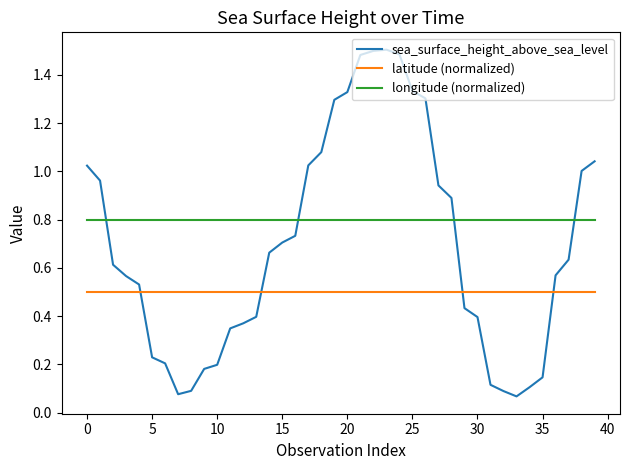

What are all the series names shown in the legend?

sea_surface_height_above_sea_level, latitude (normalized), longitude (normalized)